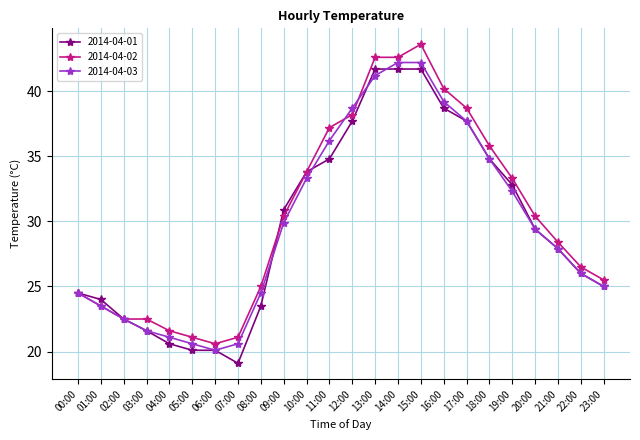

At 13:00, list the series in order from largest to smallest.

2014-04-02, 2014-04-01, 2014-04-03